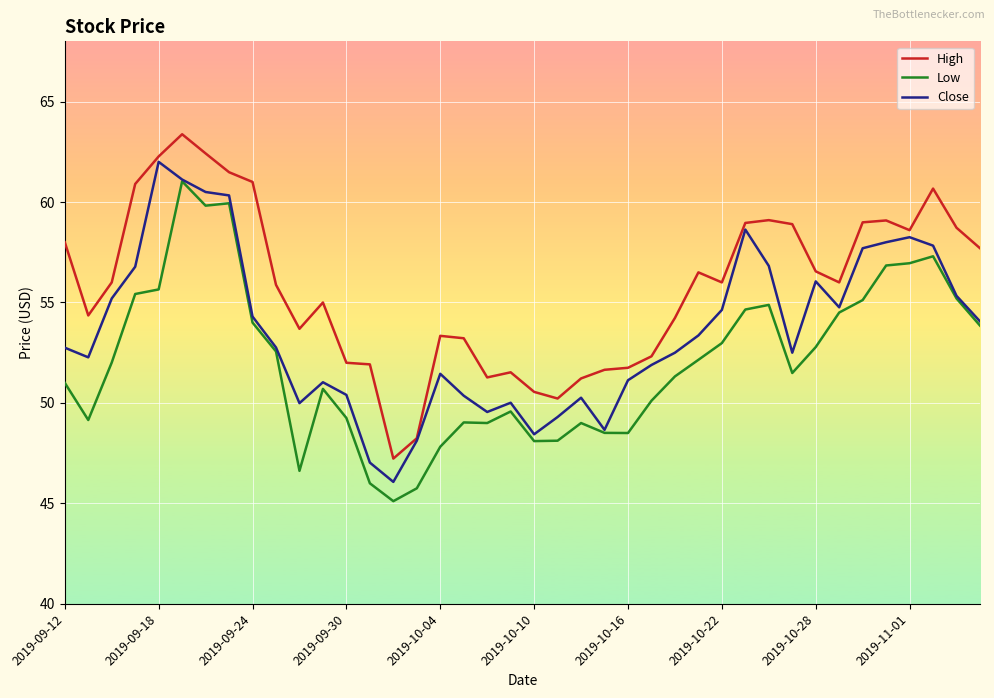

Which series has the largest total across all categories?

High